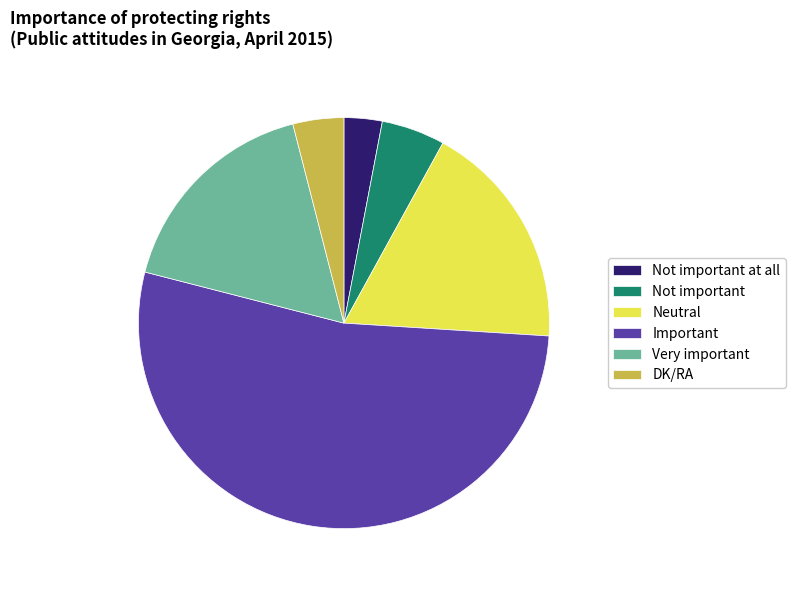

What is the smallest slice in the pie chart?

Not important at all